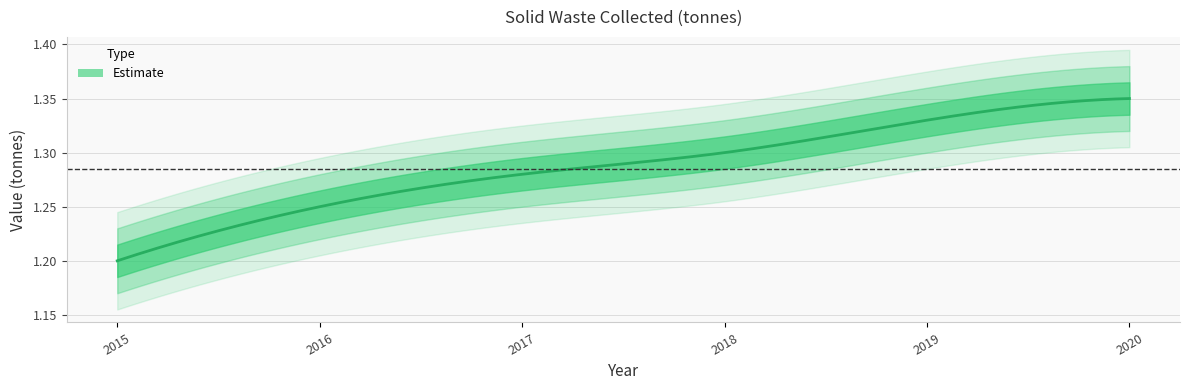

What is the sum of the values at 2020 and 2019?

2.7